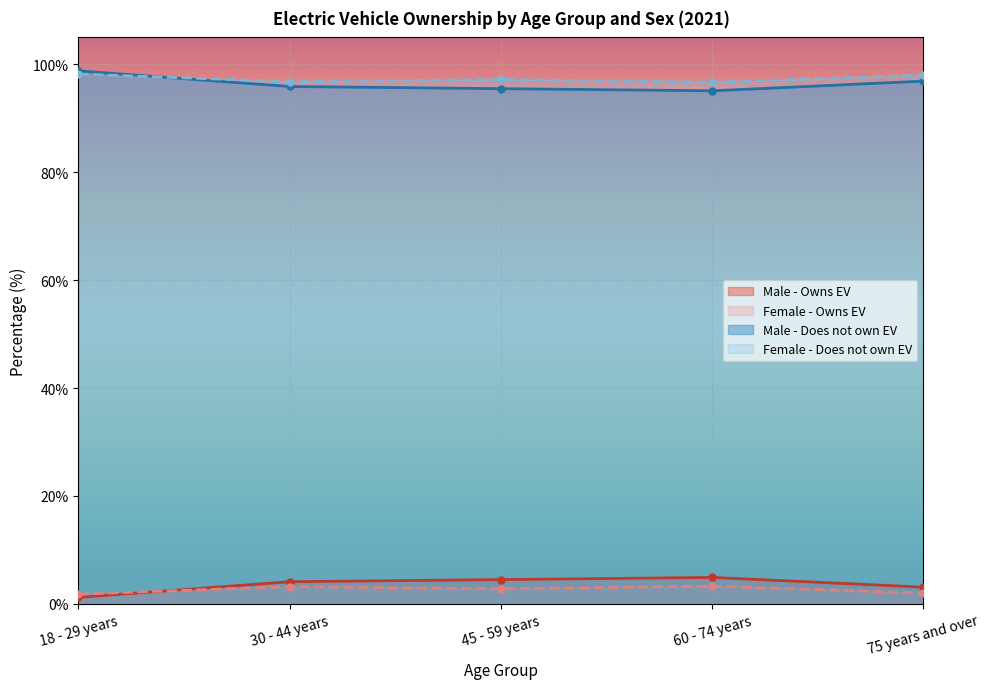

True or false: Female - Does not own EV and Female - Owns EV cross at least once.

False